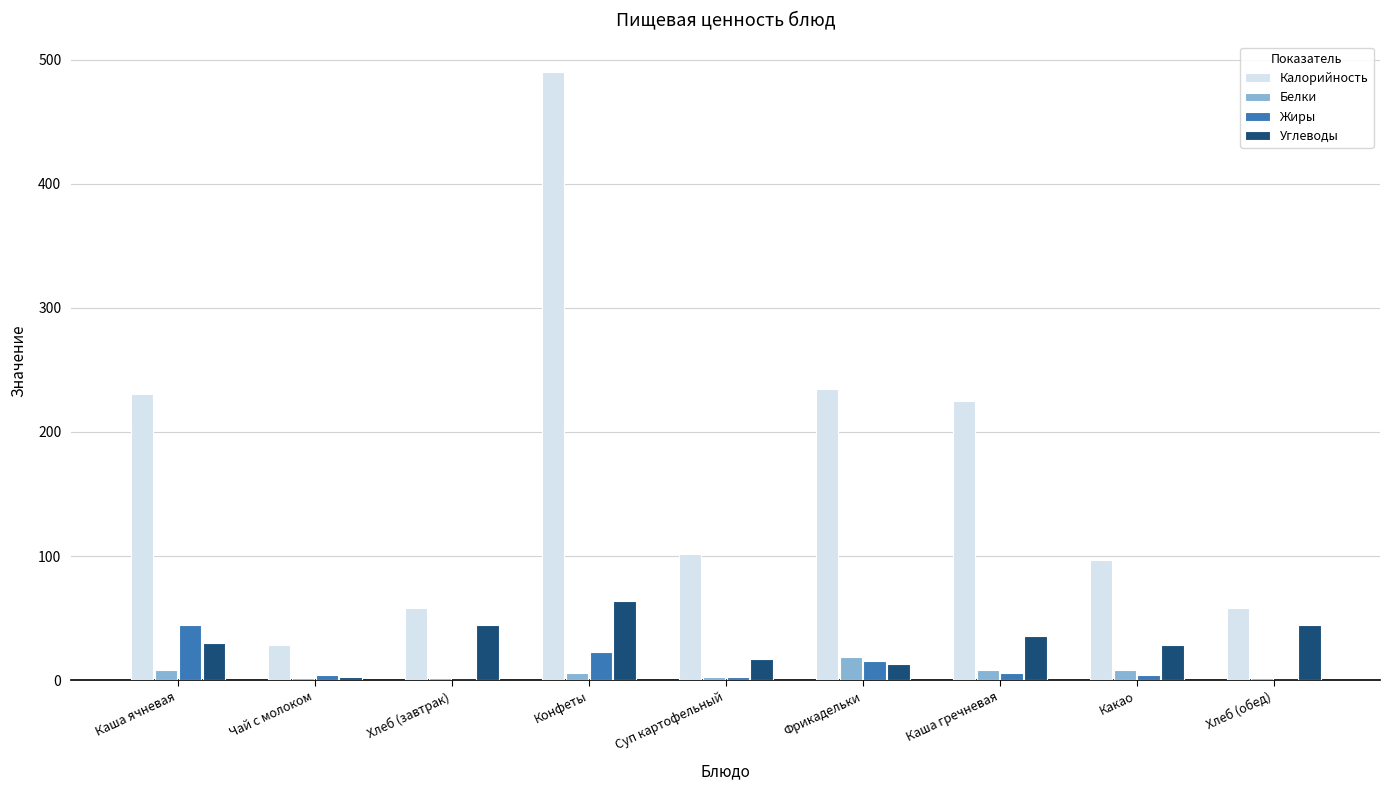

True or false: Углеводы has a value of 35.9 at Каша гречневая.

True